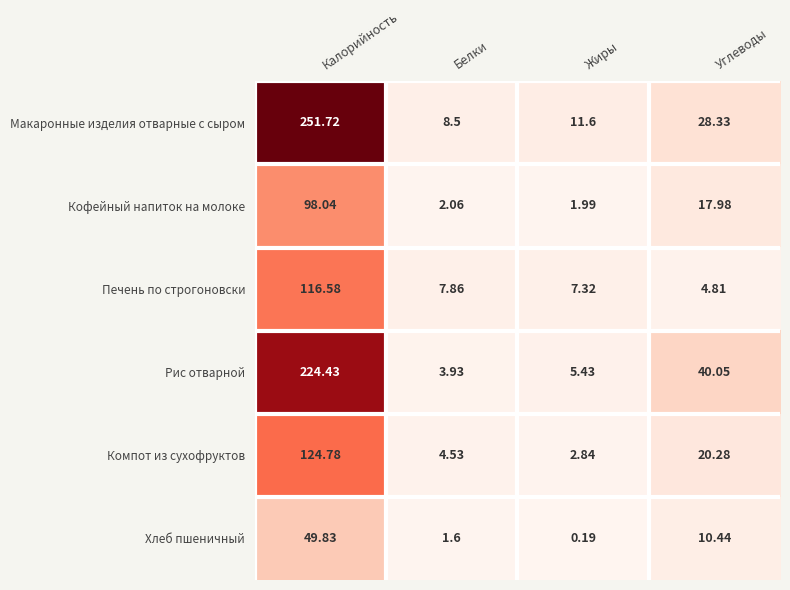

Rank the series by their maximum value, from lowest to highest.

Хлеб пшеничный, Кофейный напиток на молоке, Печень по строгоновски, Компот из сухофруктов, Рис отварной, Макаронные изделия отварные с сыром